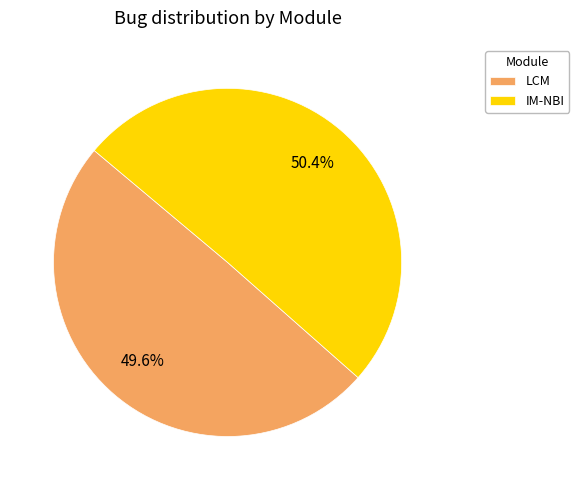

Approximately how many times larger is the value at IM-NBI compared to LCM?

1.0